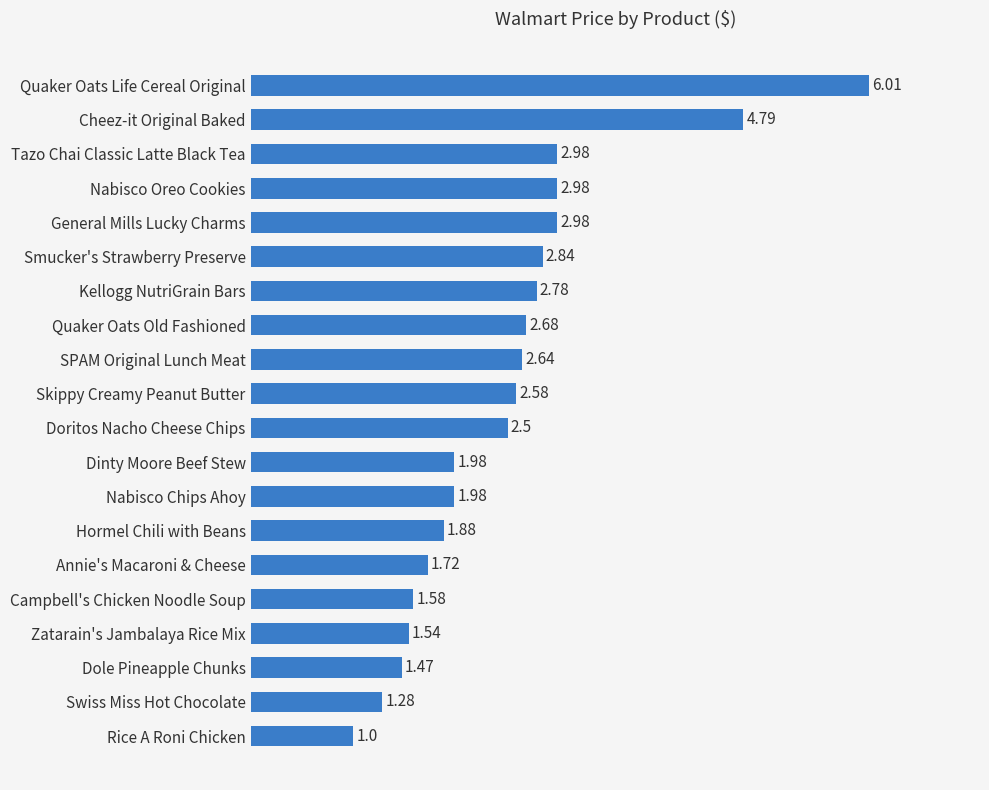

What is the change in value from Hormel Chili with Beans to Cheez-it Original Baked?

+2.9